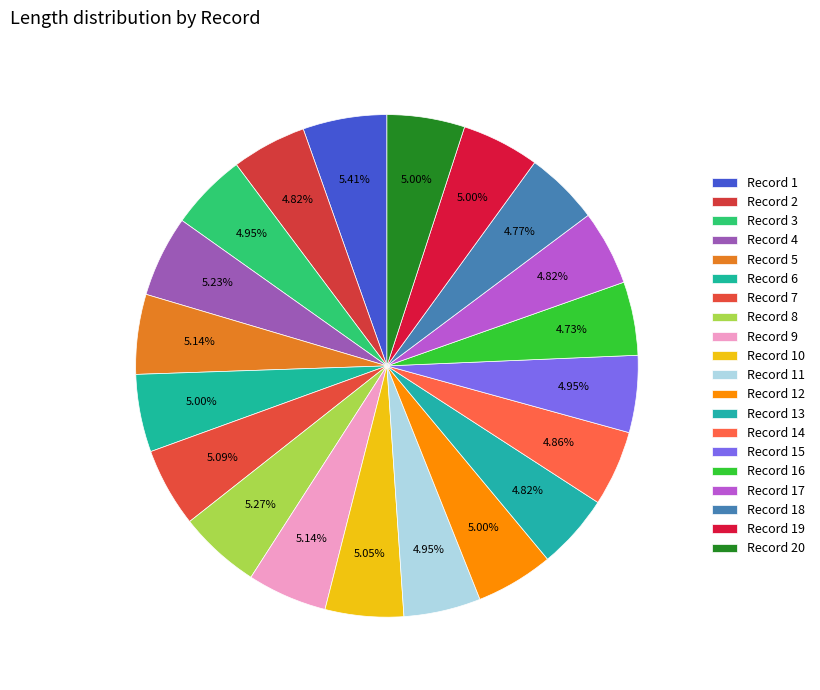

Which has a higher value, Record 19 or Record 15?

Record 19